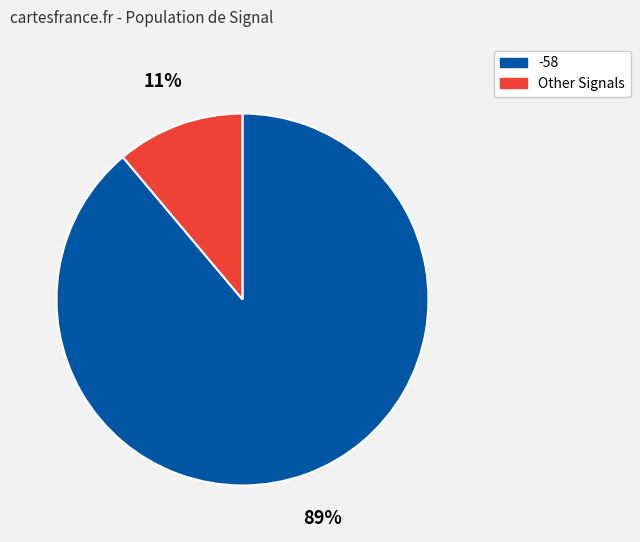

How many slices are in this pie chart?

2